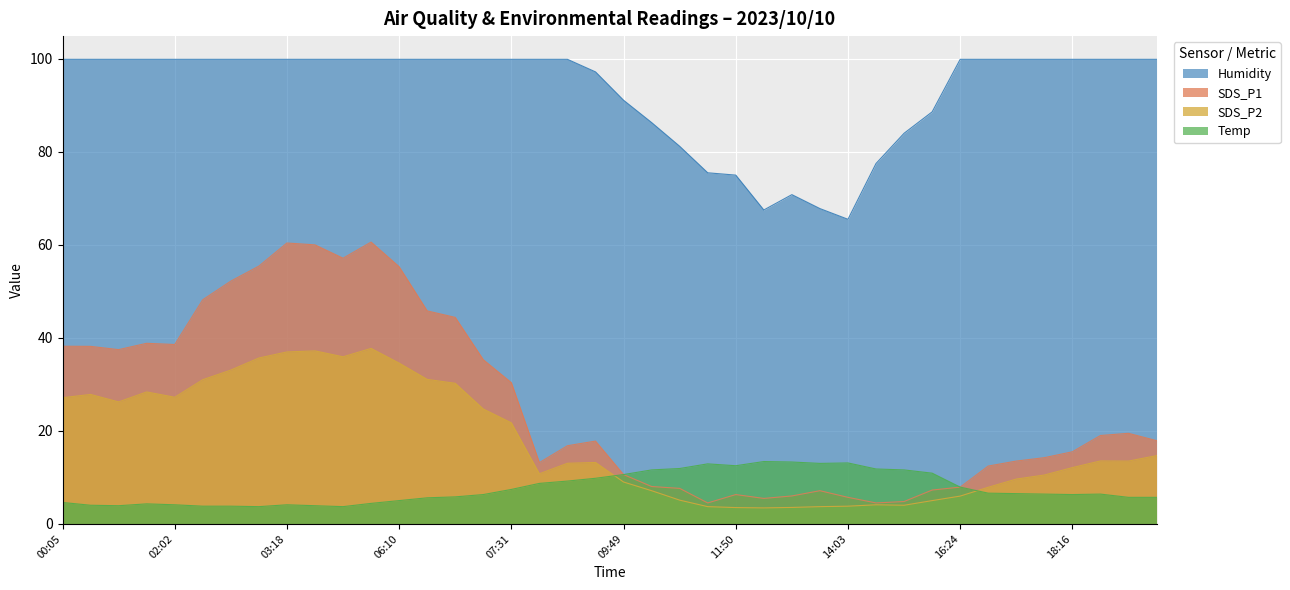

How many values in the Temp series are below 6?

17